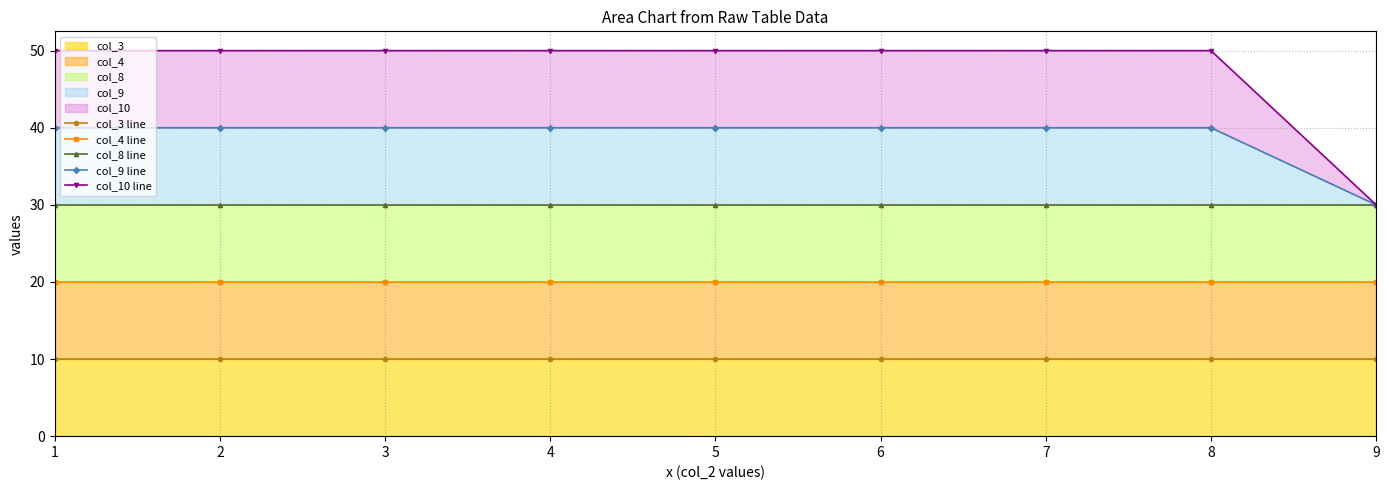

List the series in order of their peak value, highest first.

col_10 line, col_9 line, col_8 line, col_4 line, col_3 line